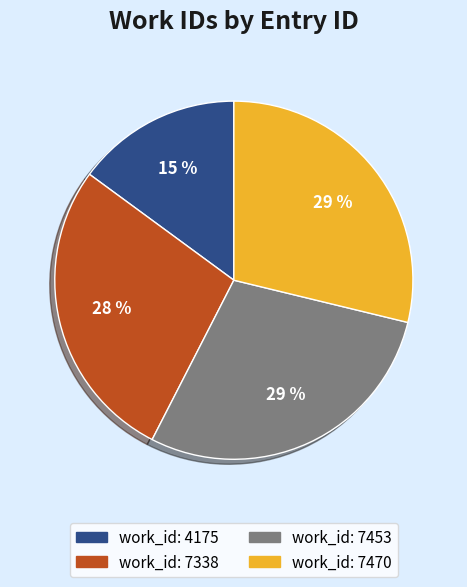

To the nearest percent, what is the average slice percentage?

25%